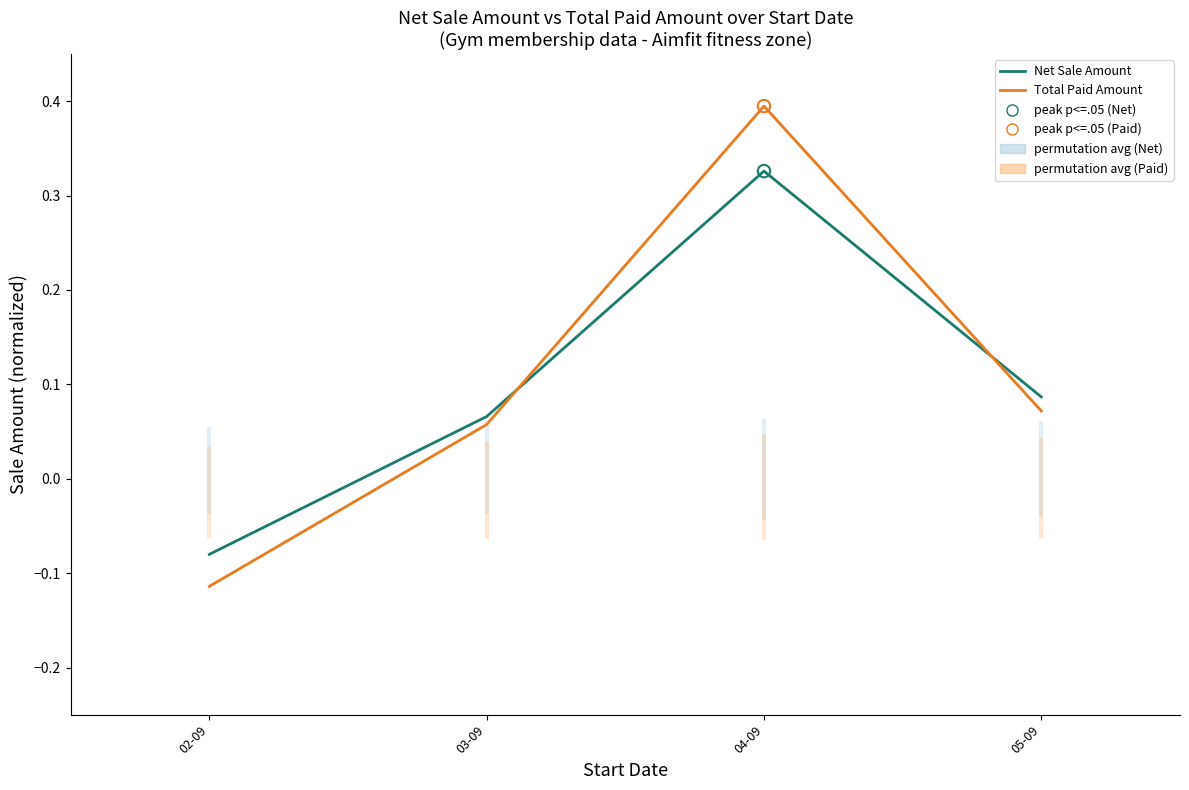

At which category is the sum across all series the highest?

04-09